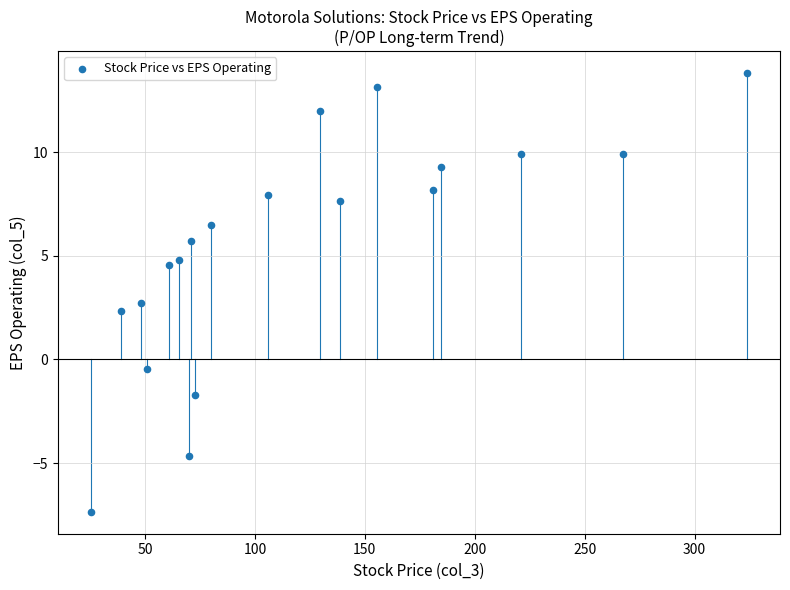

What Y value in the scatter plot is closest to 3?

2.7